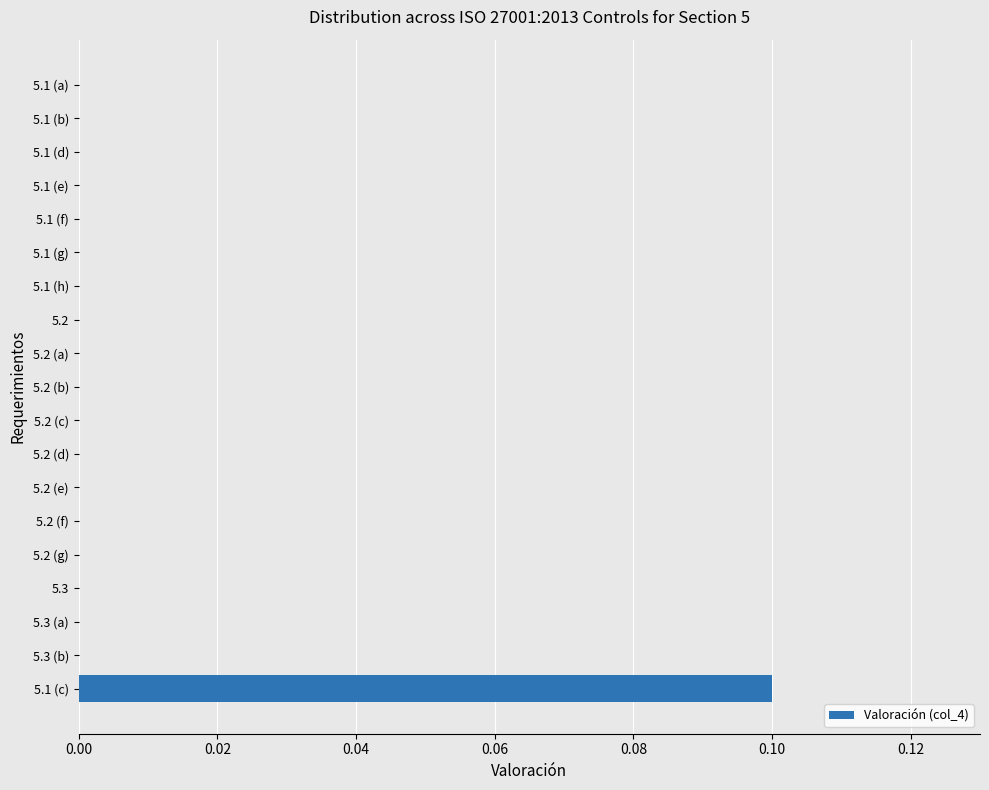

What is the maximum value shown in the chart?

0.1